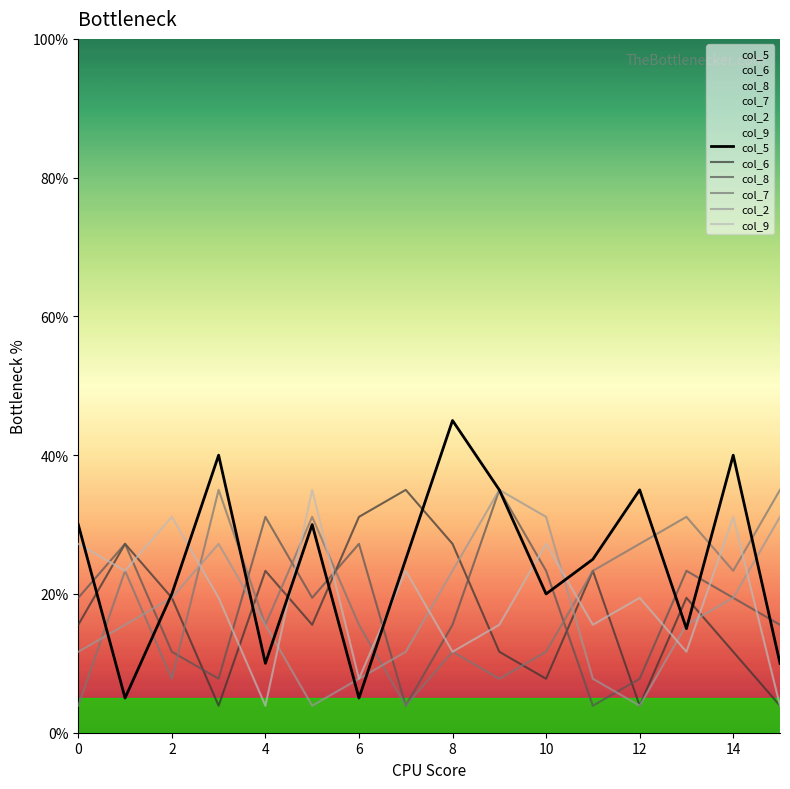

What is the value of the col_2 point at the 8th from the left?

11.7